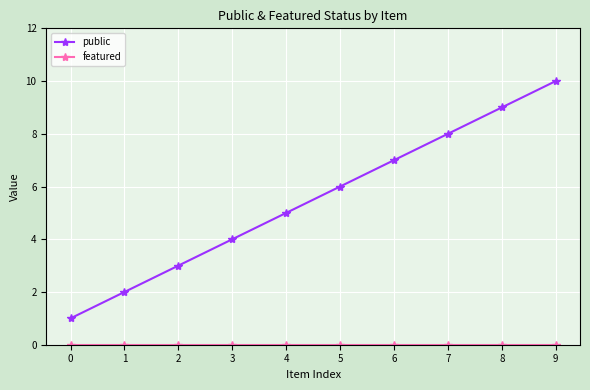

Which series has the largest total across all categories?

public